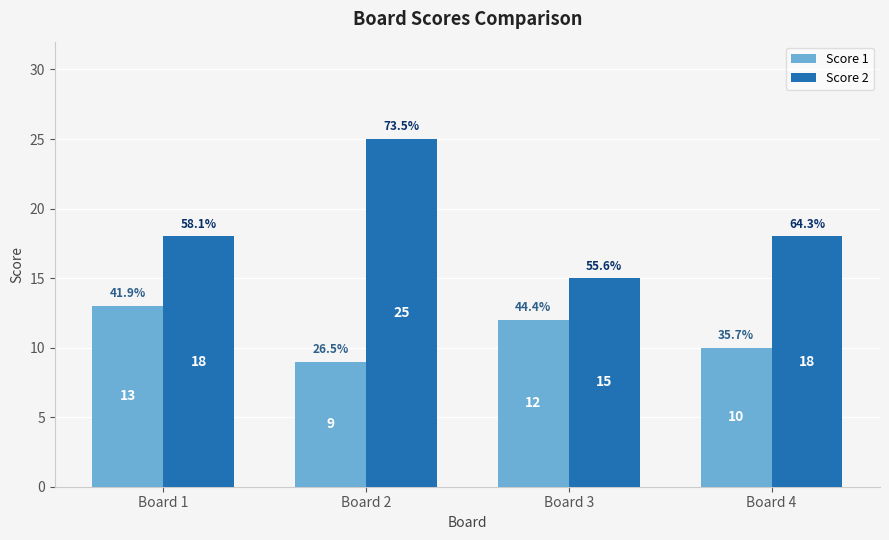

What is the difference between the highest and lowest values at Board 3?

3